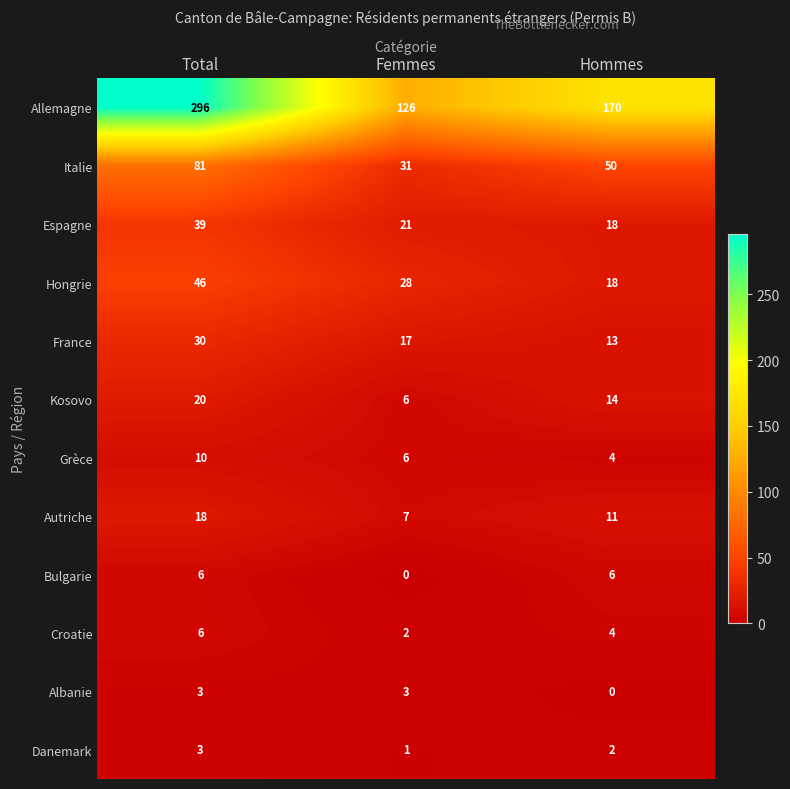

How many Espagne values are between 18 and 39?

3